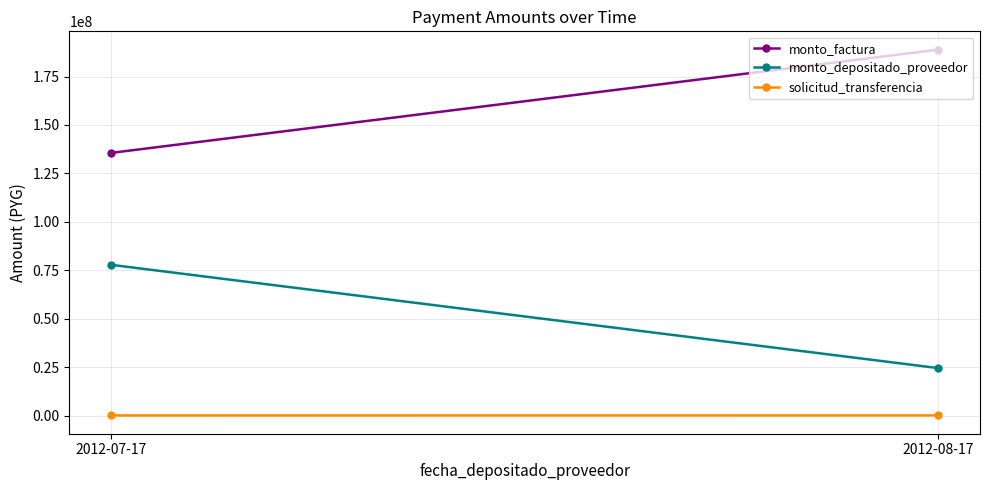

Rank the series by their maximum value, from lowest to highest.

solicitud_transferencia, monto_depositado_proveedor, monto_factura